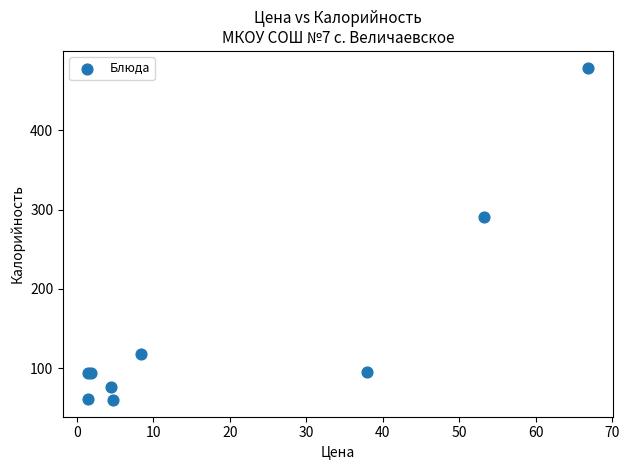

What Y value in the scatter plot is closest to 269?

291.0